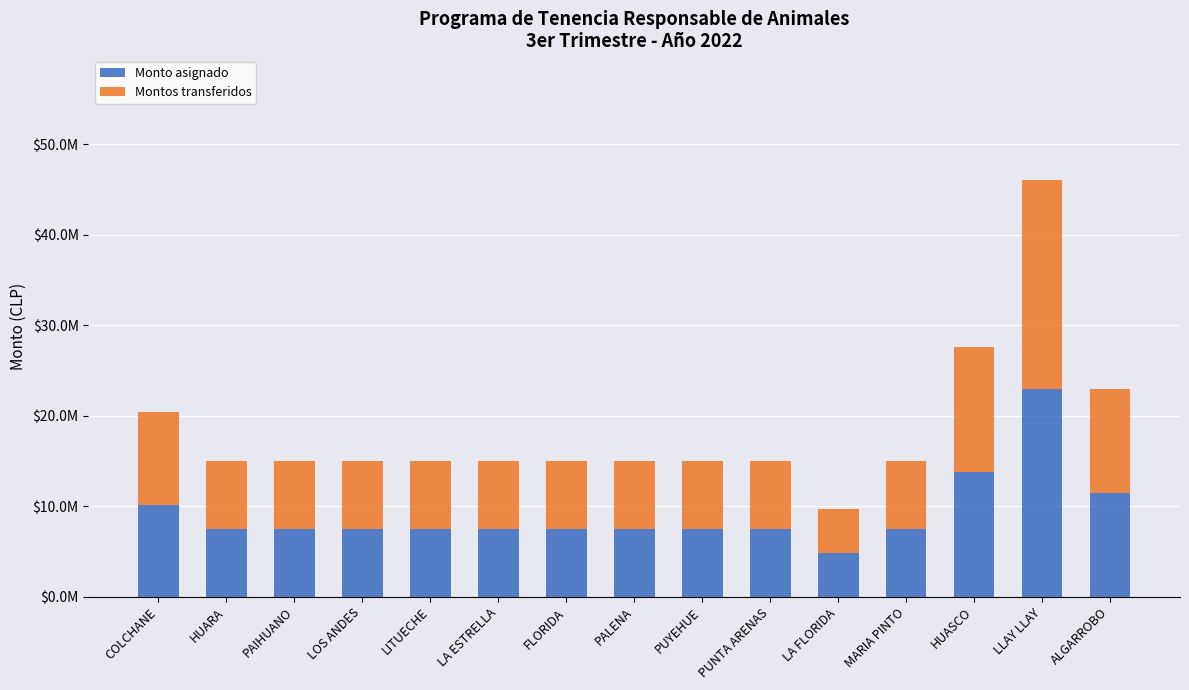

What is the approximate value of Monto asignado at HUARA, to the nearest 10?

7500000